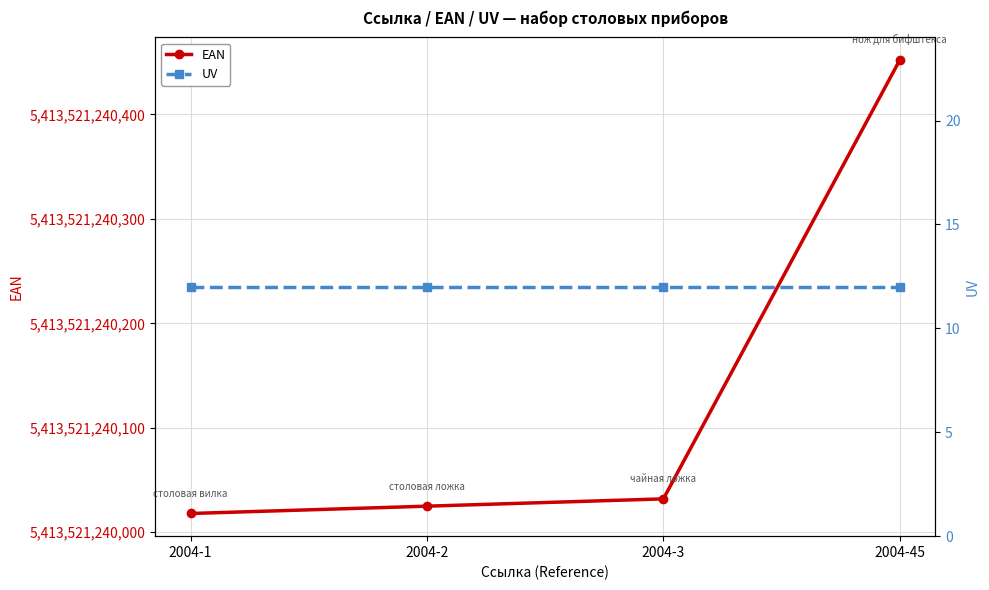

What is the maximum value shown in the chart?

5413521240452